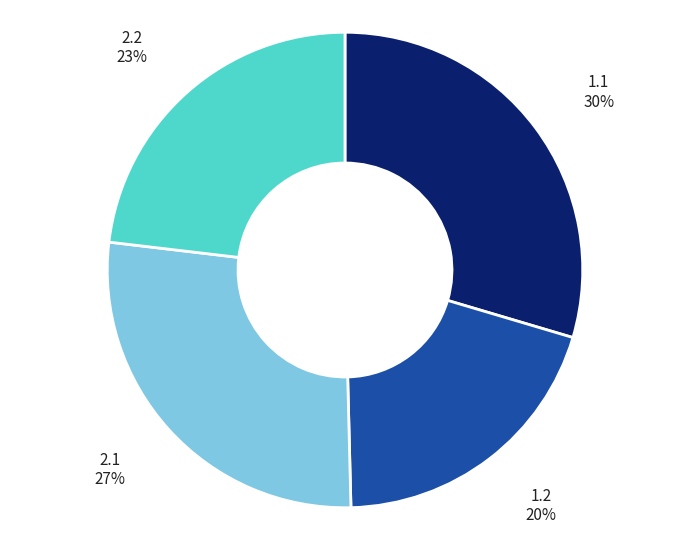

True or false: 1.1 accounts for 37% of the total.

False